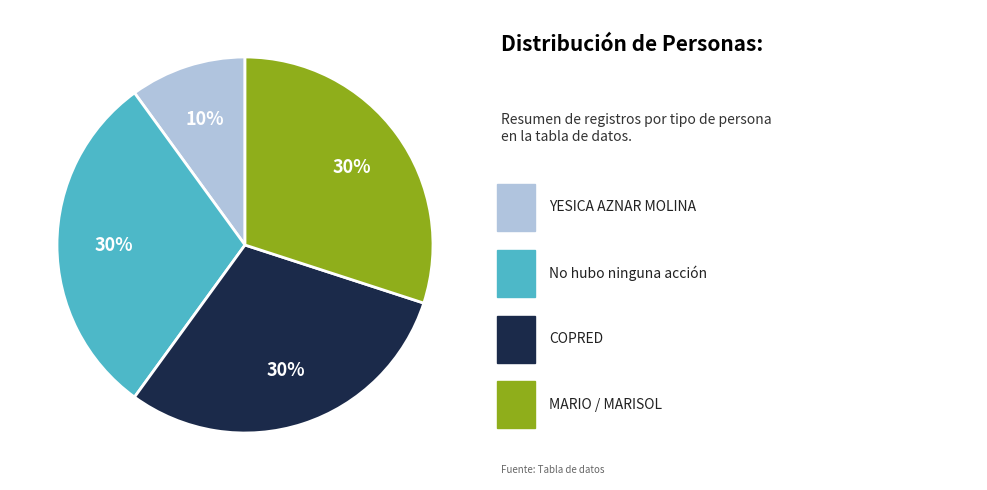

To the nearest percent, what is the difference between the largest and smallest slice percentages?

20%